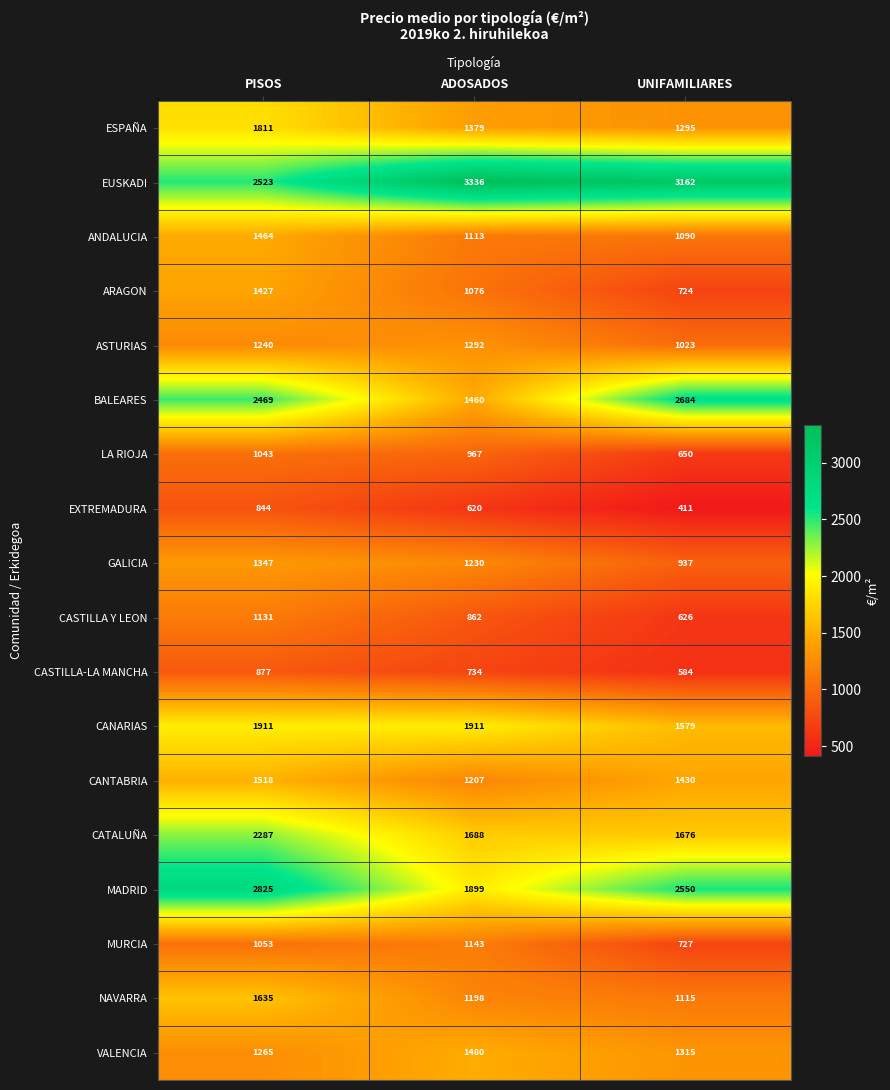

At which category is the sum across all series the highest?

PISOS